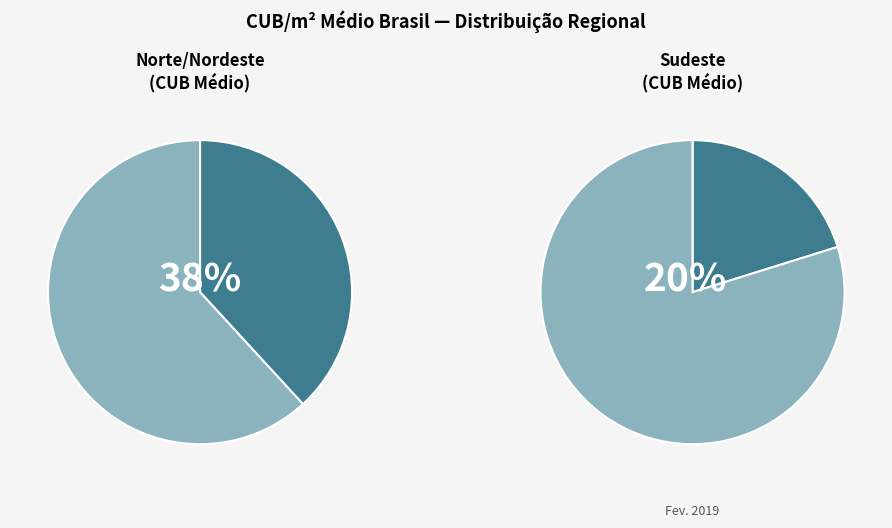

To the nearest percent, what is the combined percentage of SUL and SUDESTE?

43%